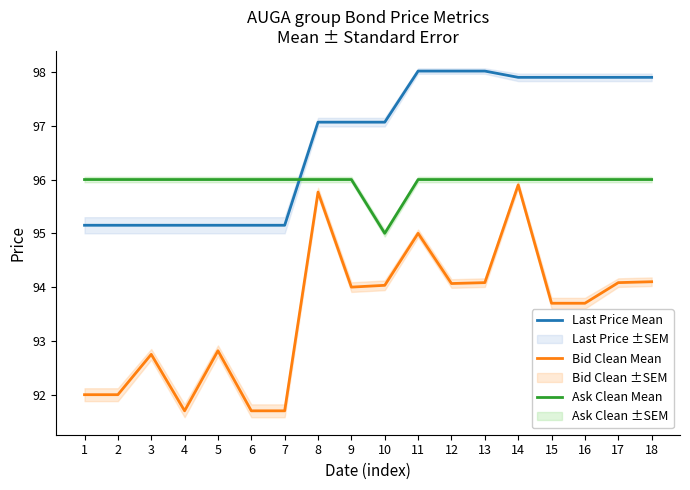

How many interior local valleys does the Bid Clean Mean series have?

3